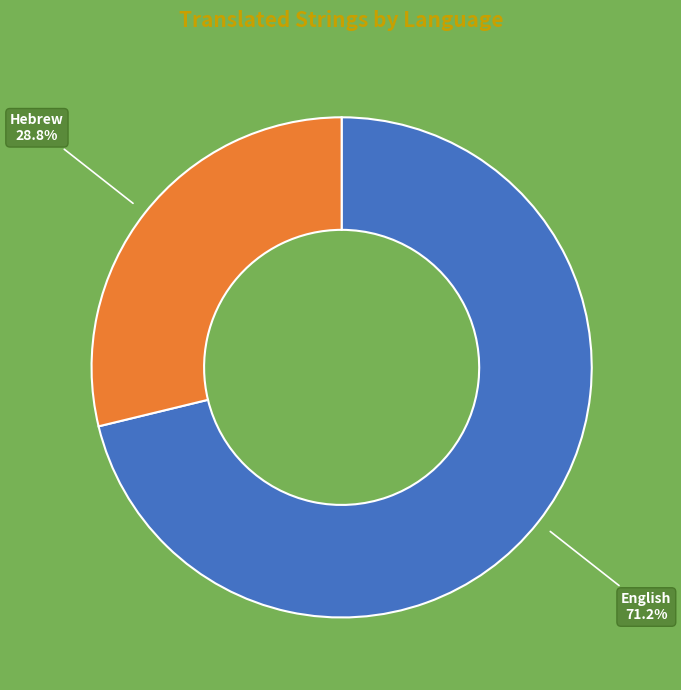

Is it true that English is 82% of the pie?

False